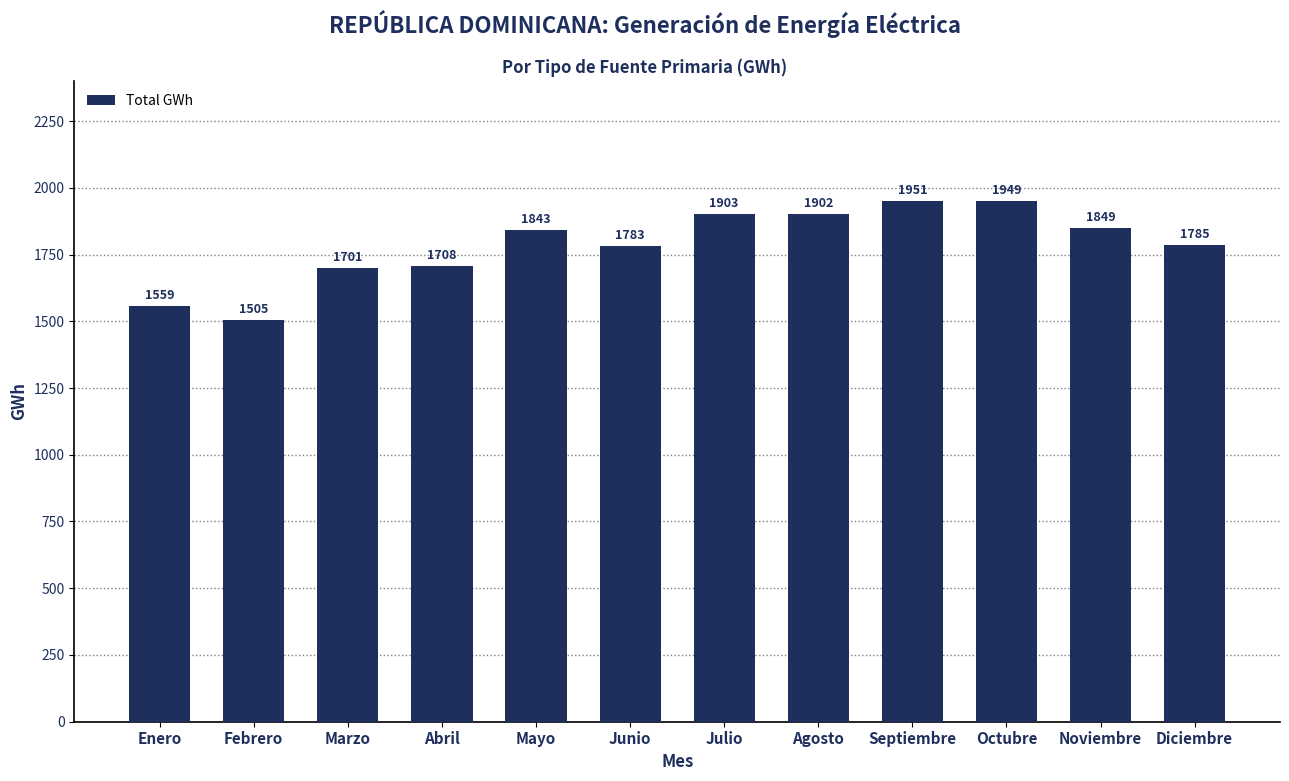

What is the label of the 8th bar from the right?

Mayo